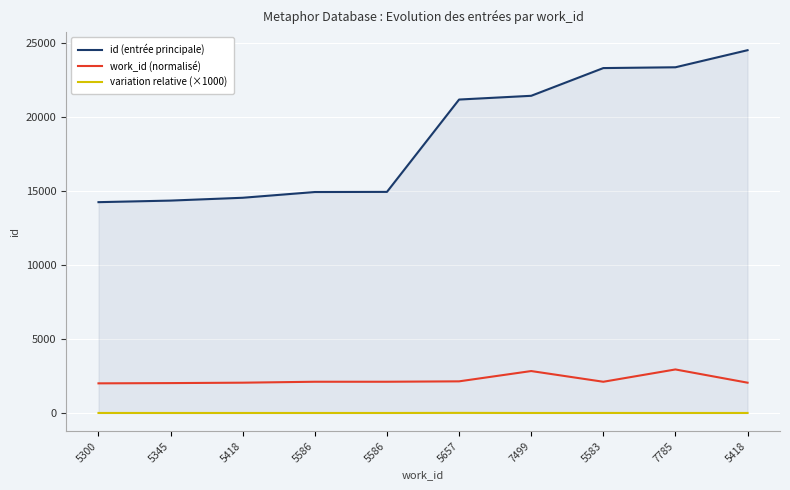

At which label does variation relative (×1000) reach its minimum?

5586